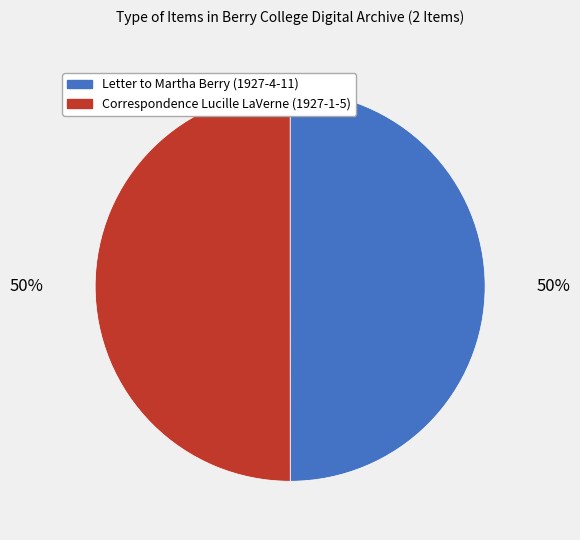

Is the sum of Correspondence Lucille LaVerne (1927-1-5) and Letter to Martha Berry (1927-4-11) greater than half?

Yes